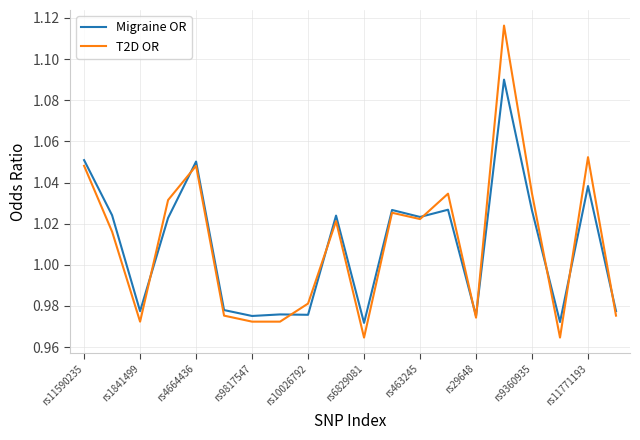

Rank the series by their maximum value, from highest to lowest.

T2D OR, Migraine OR